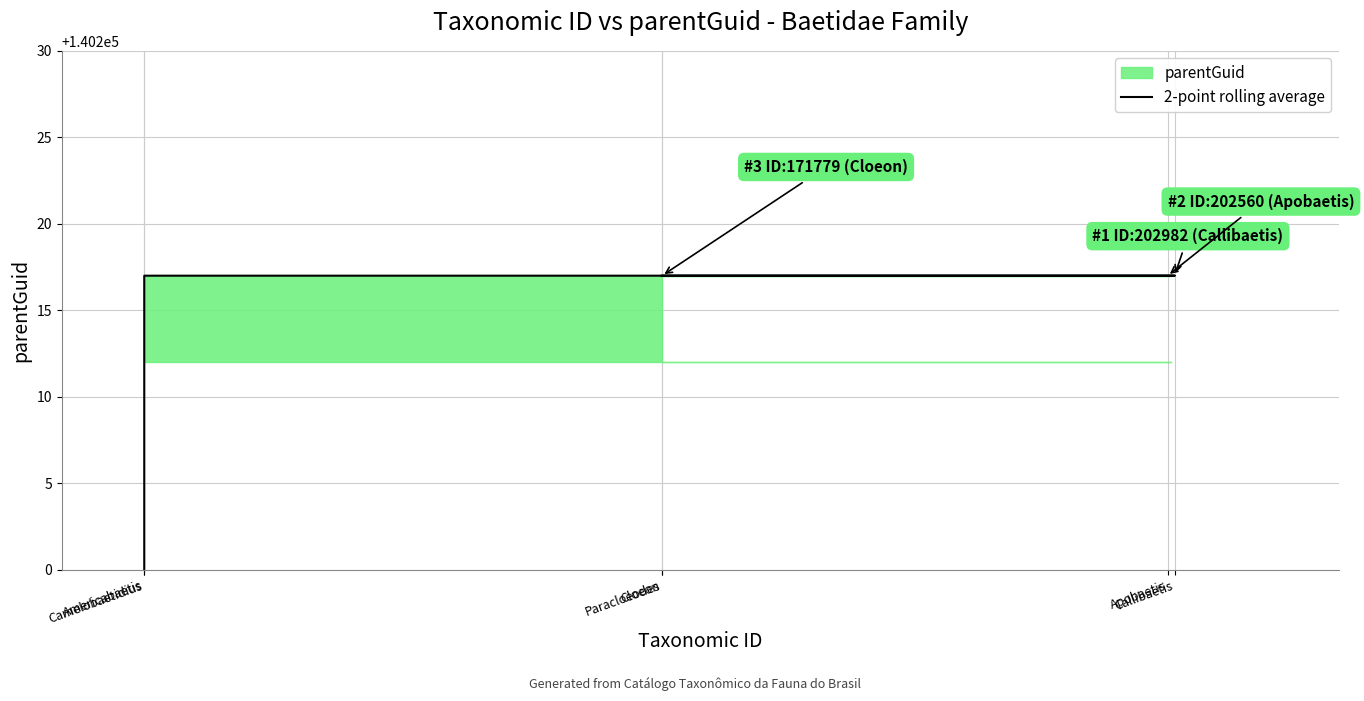

What is the sum of all values?

771193.5